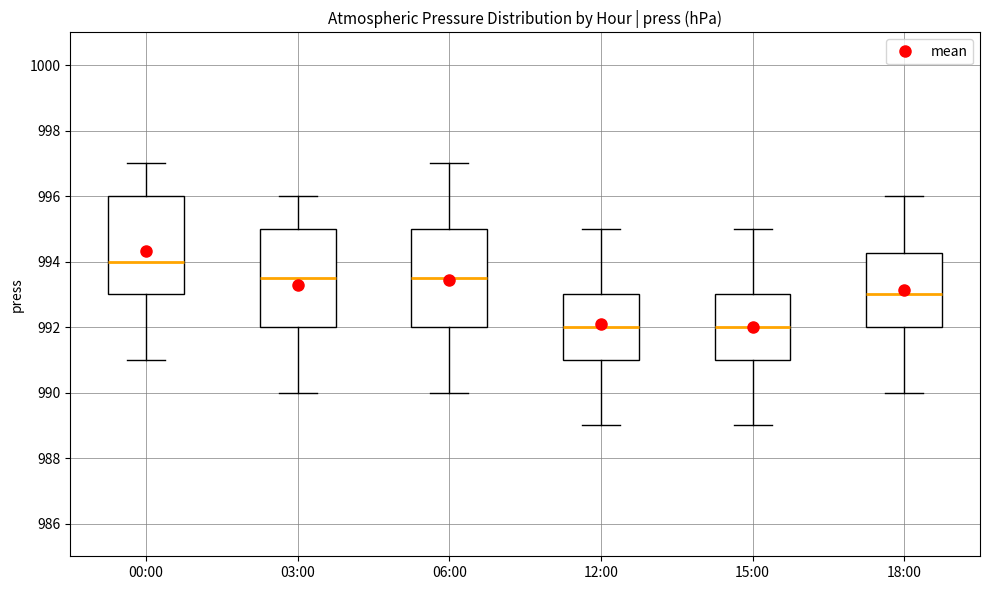

Where does the median line of the box for 00:00 sit on the y-axis? The values are not printed on the chart, so give them approximately, as read against the axis.

994.0